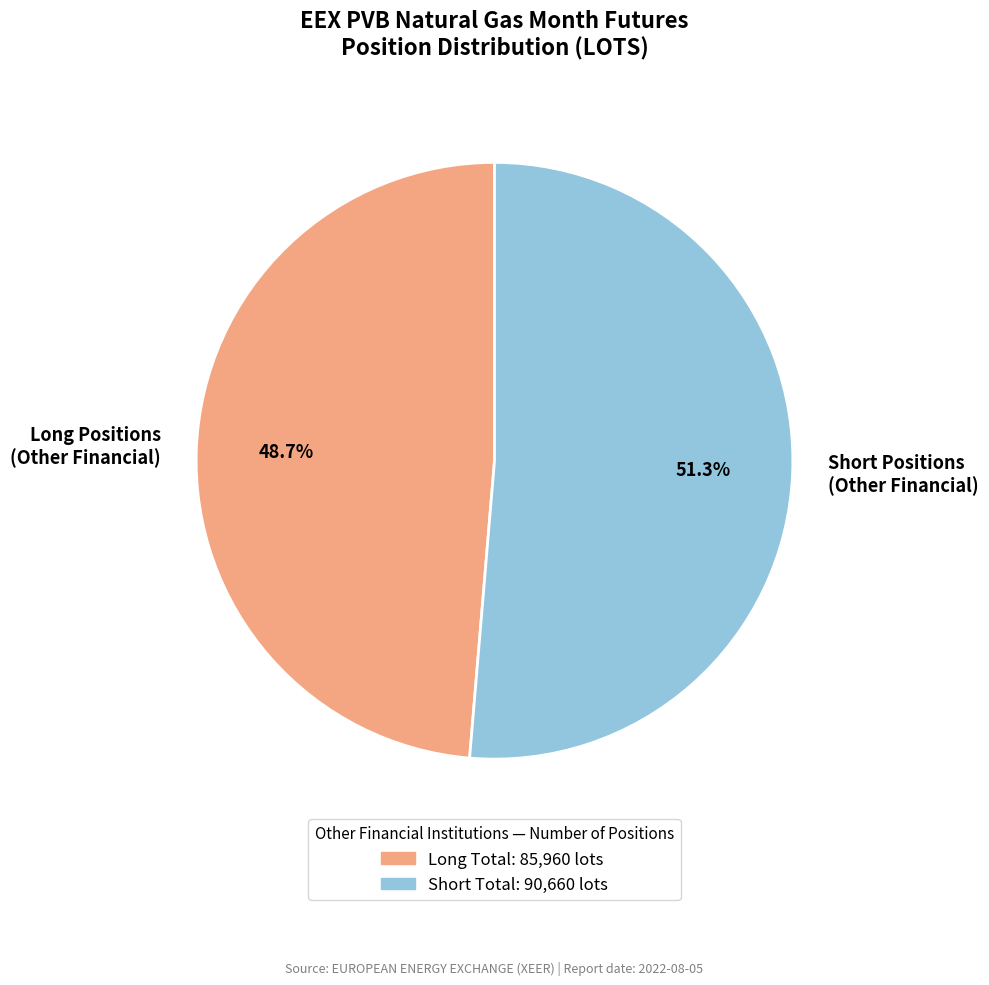

Do Short Positions (Other Financial) and Long Positions (Other Financial) together represent more than half of the pie?

Yes